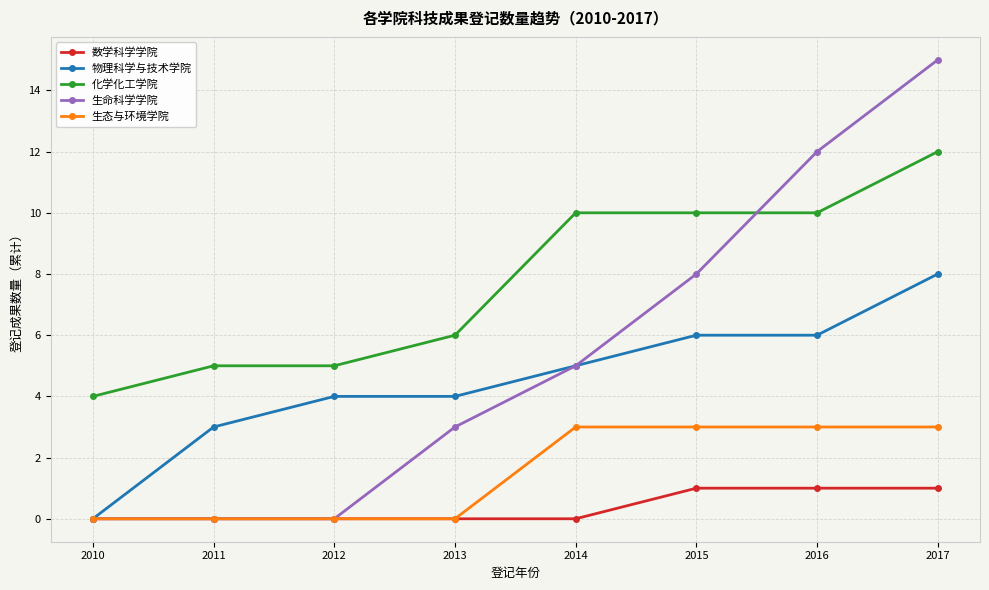

True or false: 化学化工学院 and 数学科学学院 cross at least once.

False